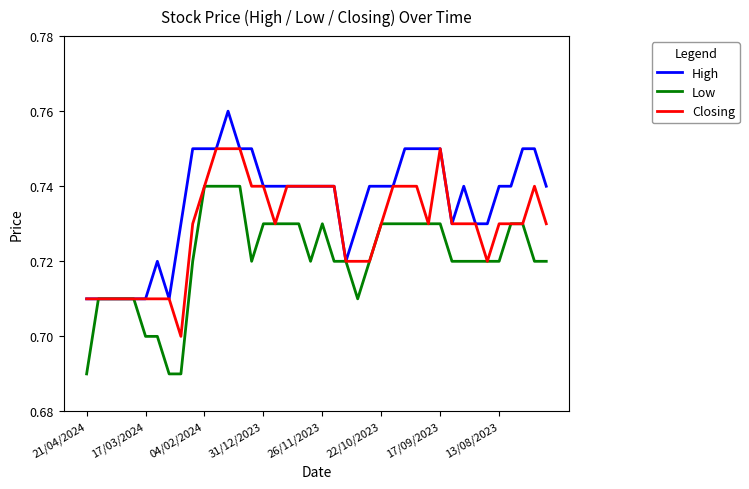

How many Closing values are between 0 and 1?

40